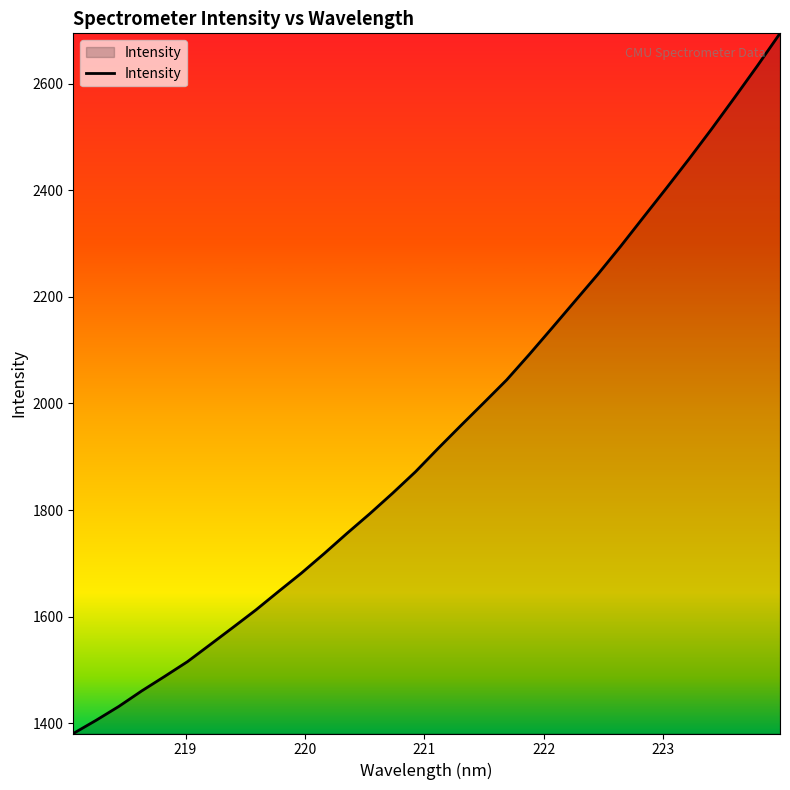

What is the minimum value shown in the chart?

1380.5